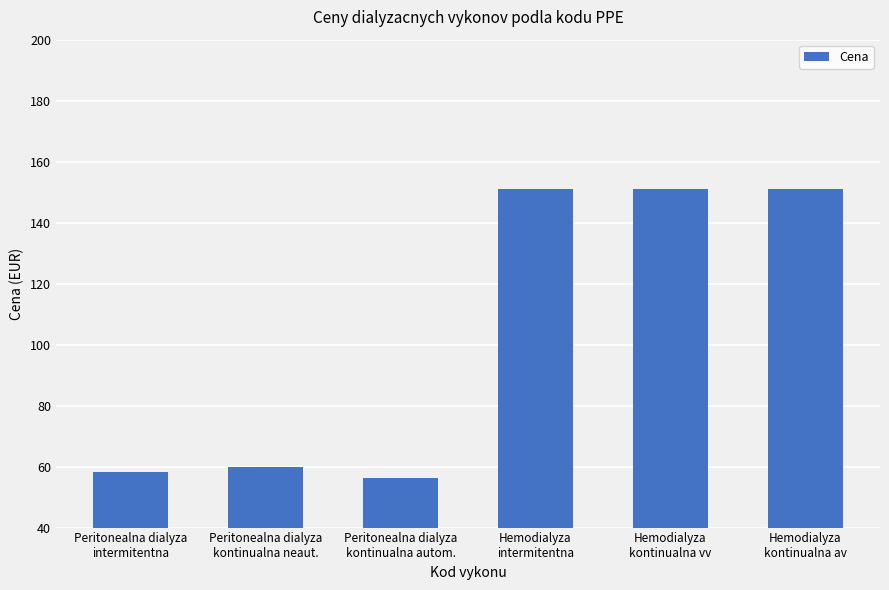

Which category has the lowest value across all series?

Peritonealna dialyza
kontinualna autom.